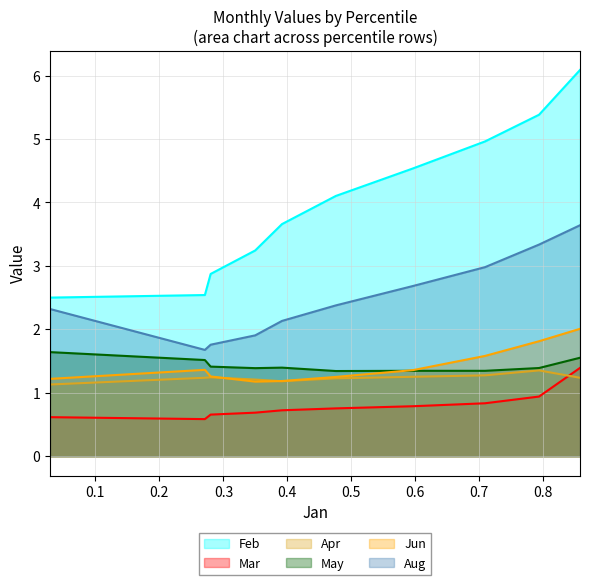

Which series has the widest spread of values?

Feb